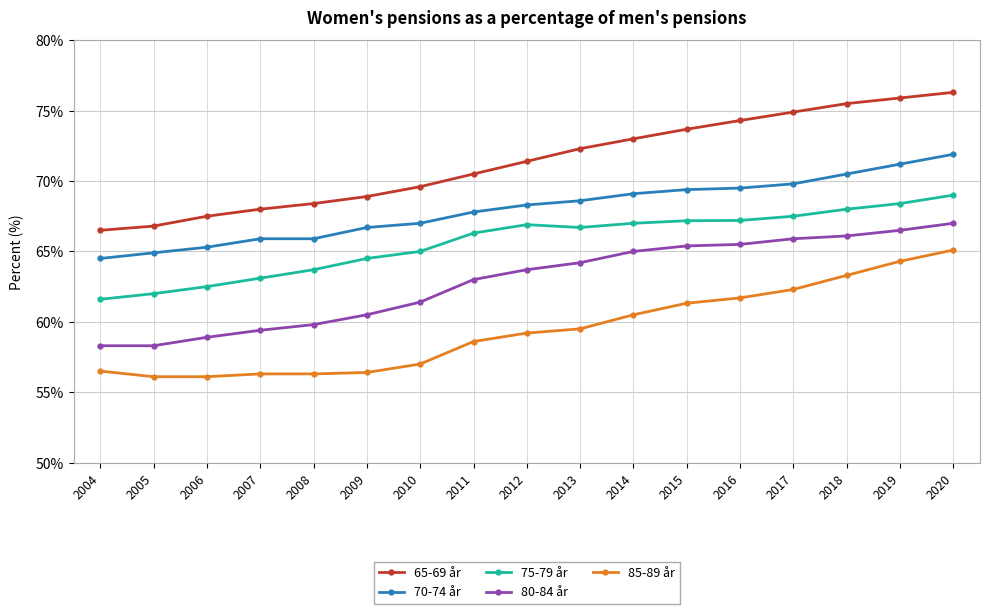

What is the value of the 65-69 år point at the 4th from the left?

68.0